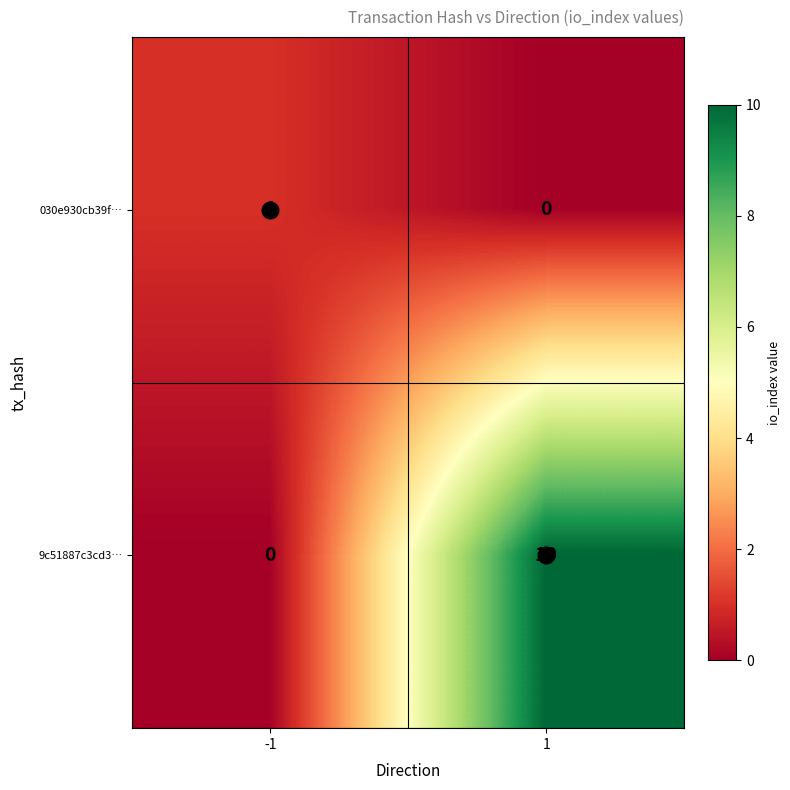

Which series changed the most between -1 and 1?

9c51887c3cd3…